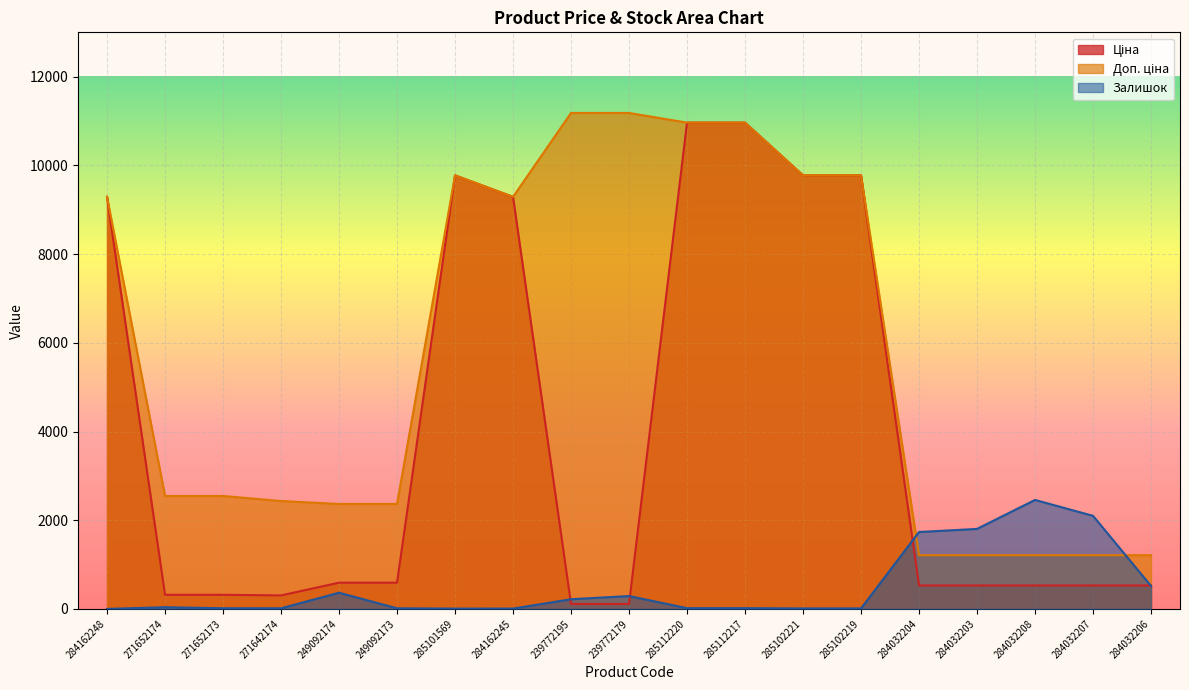

What is the sum of the Ціна values at 284032207 and 285112220?

11492.6